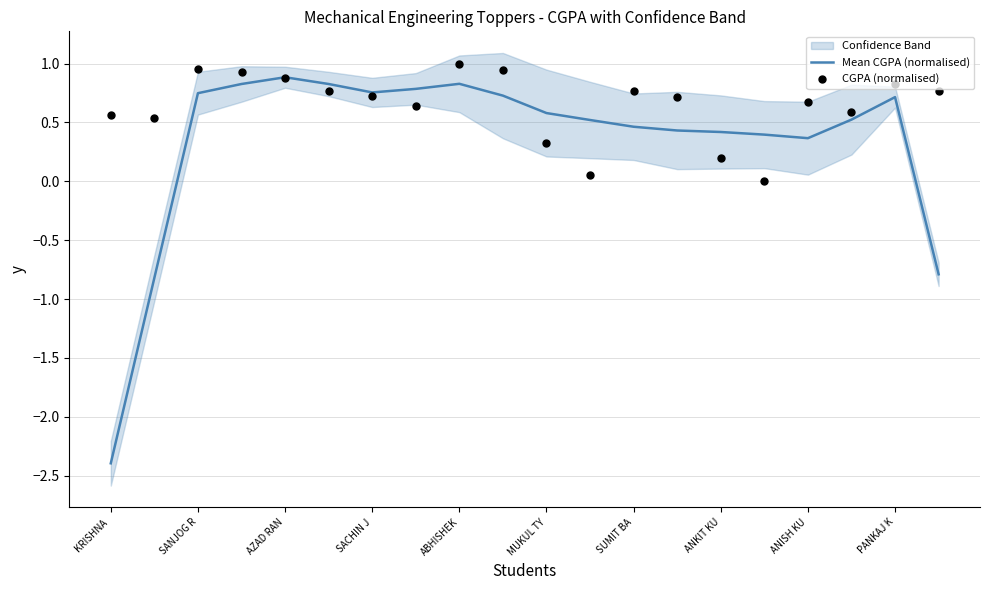

Which series has the largest total across all categories?

CGPA (normalised)